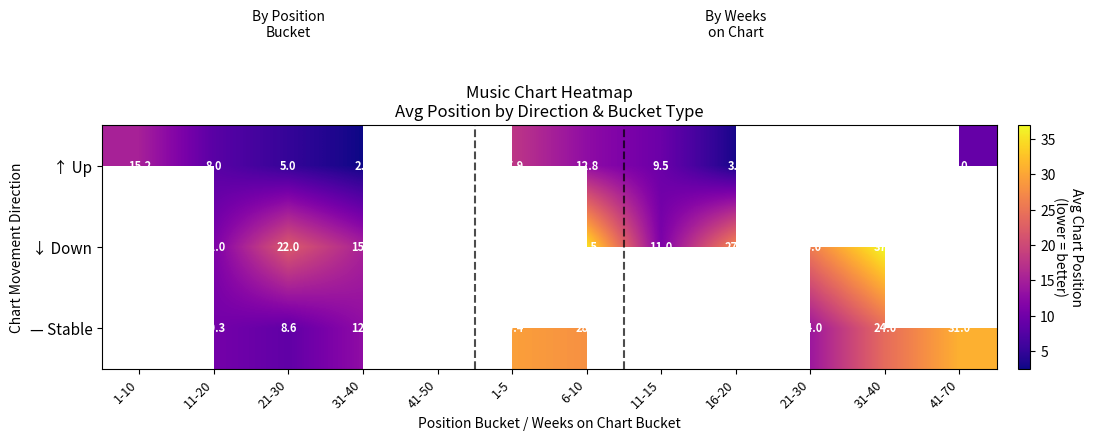

At which category is the sum across all series the highest?

6-10